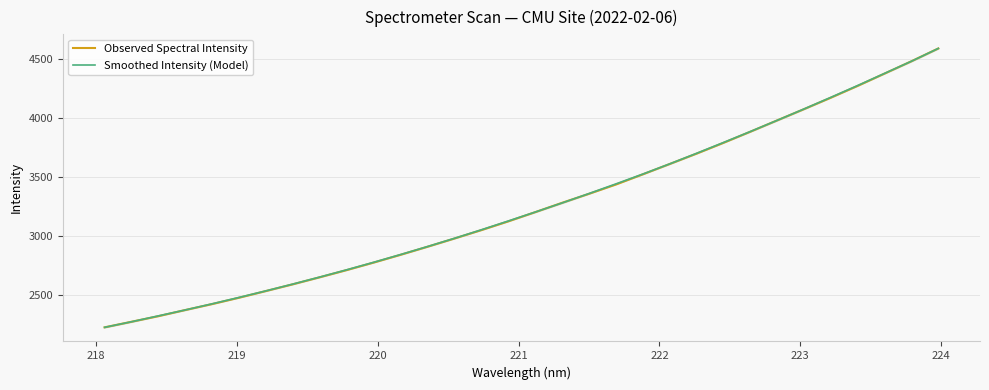

True or false: Smoothed Intensity (Model) has more than 2 points higher than both neighbors.

False